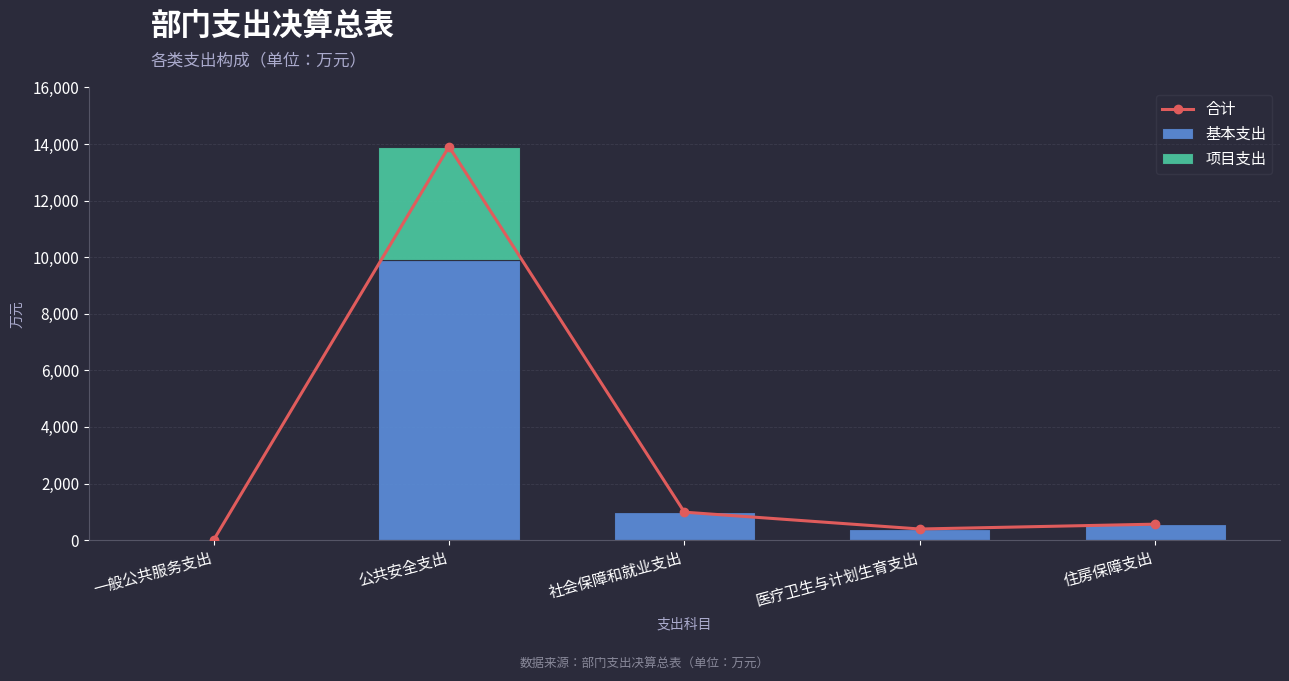

At which category is the sum across all series the highest?

公共安全支出